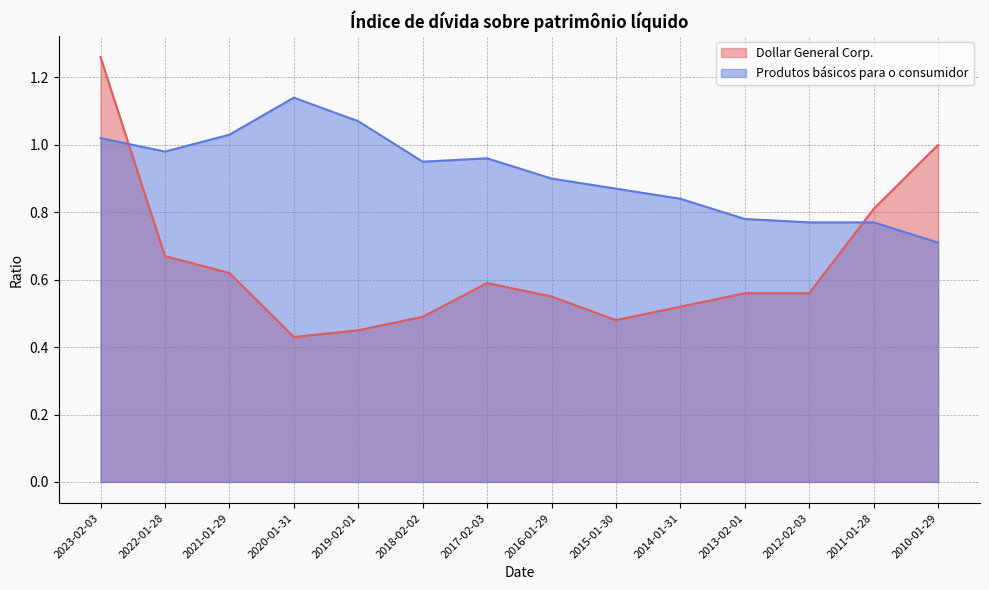

Reading left to right, list all the values displayed in this chart.

Dollar General Corp.: 2023-02-03=1.3	2022-01-28=0.7	2021-01-29=0.6	2020-01-31=0.4	2019-02-01=0.5	2018-02-02=0.5	2017-02-03=0.6	2016-01-29=0.6	2015-01-30=0.5	2014-01-31=0.5	2013-02-01=0.6	2012-02-03=0.6	2011-01-28=0.8	2010-01-29=1.0
Produtos básicos para o consumidor: 2023-02-03=1.0	2022-01-28=1.0	2021-01-29=1.0	2020-01-31=1.1	2019-02-01=1.1	2018-02-02=0.9	2017-02-03=1.0	2016-01-29=0.9	2015-01-30=0.9	2014-01-31=0.8	2013-02-01=0.8	2012-02-03=0.8	2011-01-28=0.8	2010-01-29=0.7